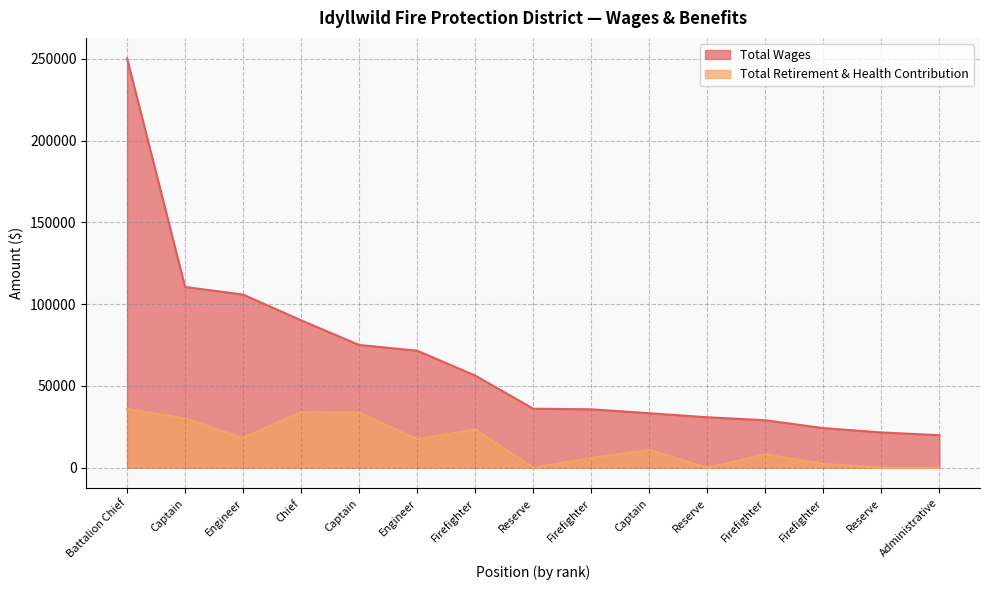

How many lines are shown in the chart?

2